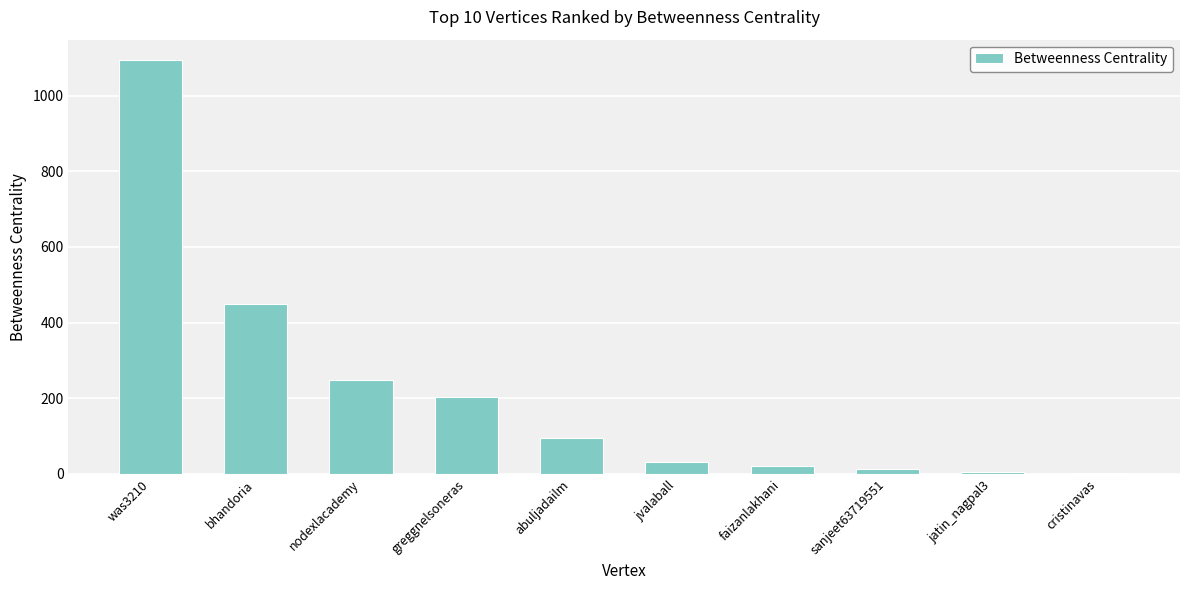

What is the greatest value displayed?

1093.2